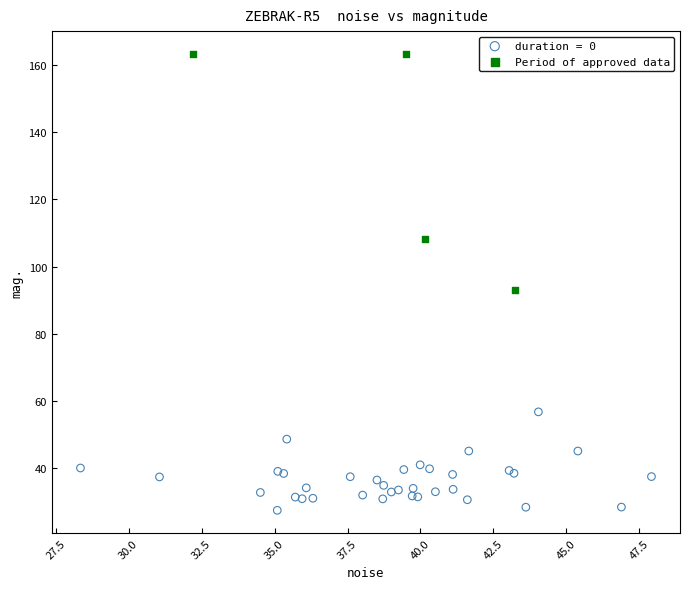

Which series contains the highest Y value?

Period of approved data